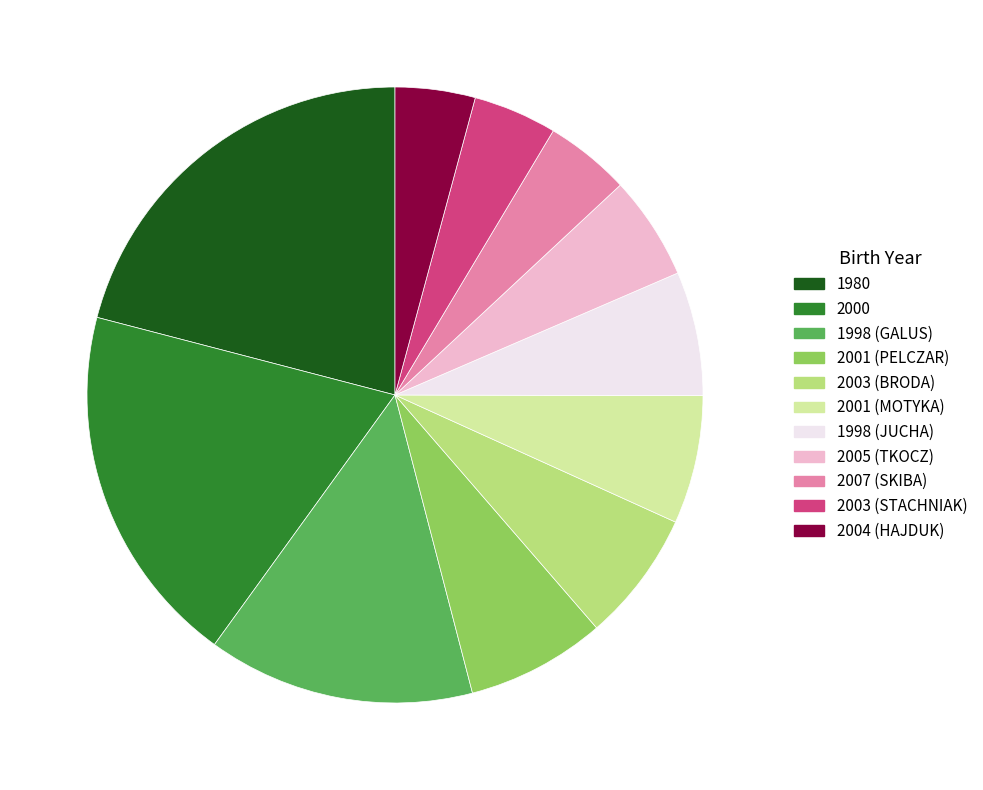

Which category has the biggest portion of the pie?

1980